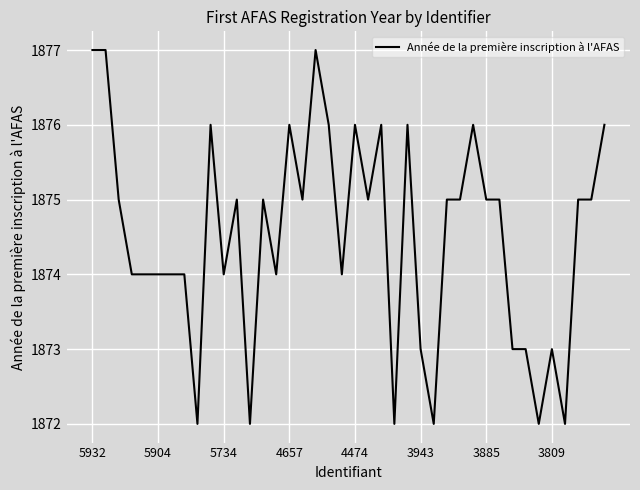

What is the smallest value displayed?

1872